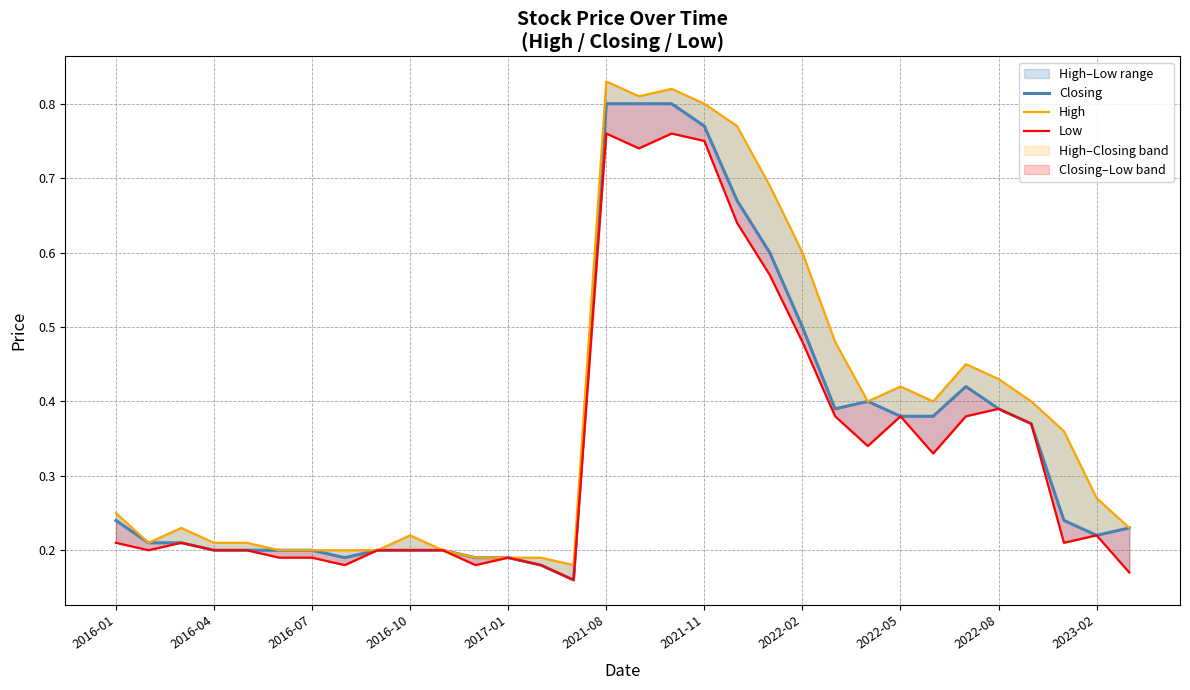

How many lines are shown in the chart?

3